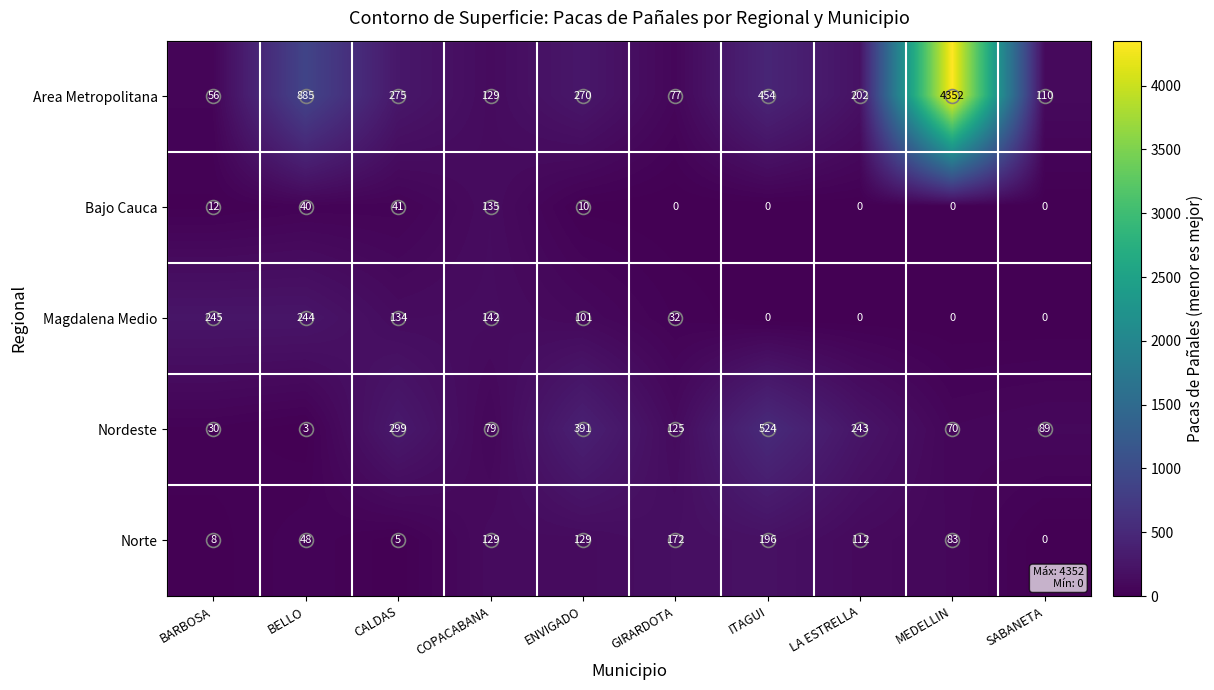

Which series changed the most between CALDAS and SABANETA?

Nordeste